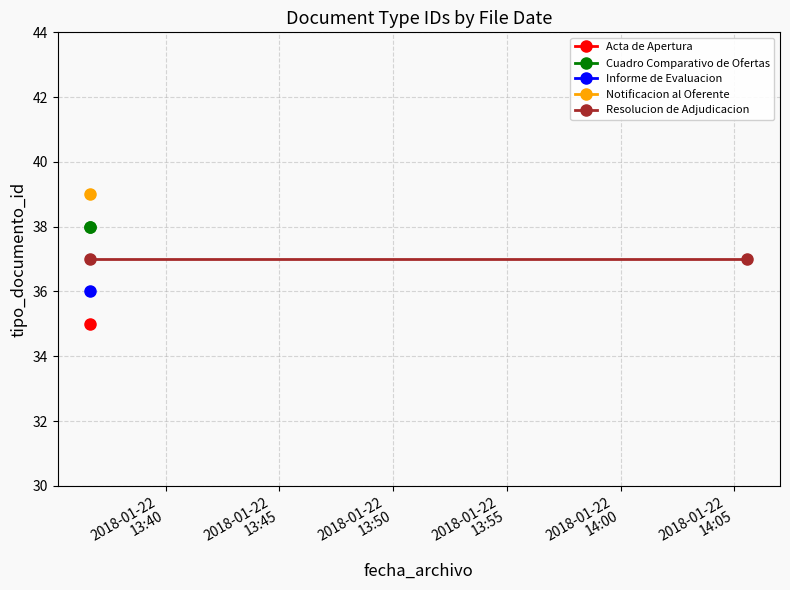

Between 2018-01-22
13:40 and 2018-01-22
13:45, which series saw the biggest shift?

Cuadro Comparativo de Ofertas